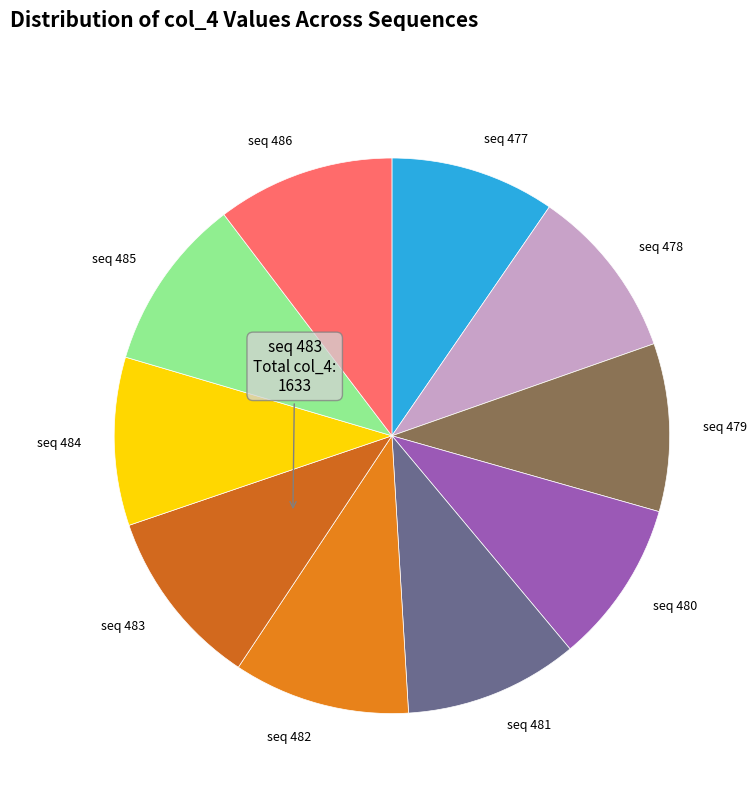

Is it true that seq 482 is 24% of the pie?

False